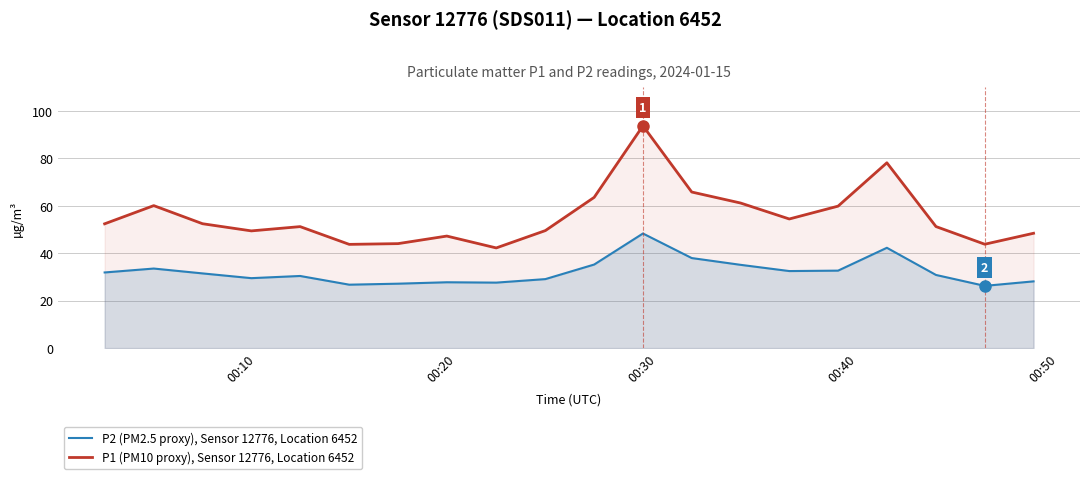

True or false: P2 (PM2.5 proxy), Sensor 12776, Location 6452 and P1 (PM10 proxy), Sensor 12776, Location 6452 intersect in this chart.

False